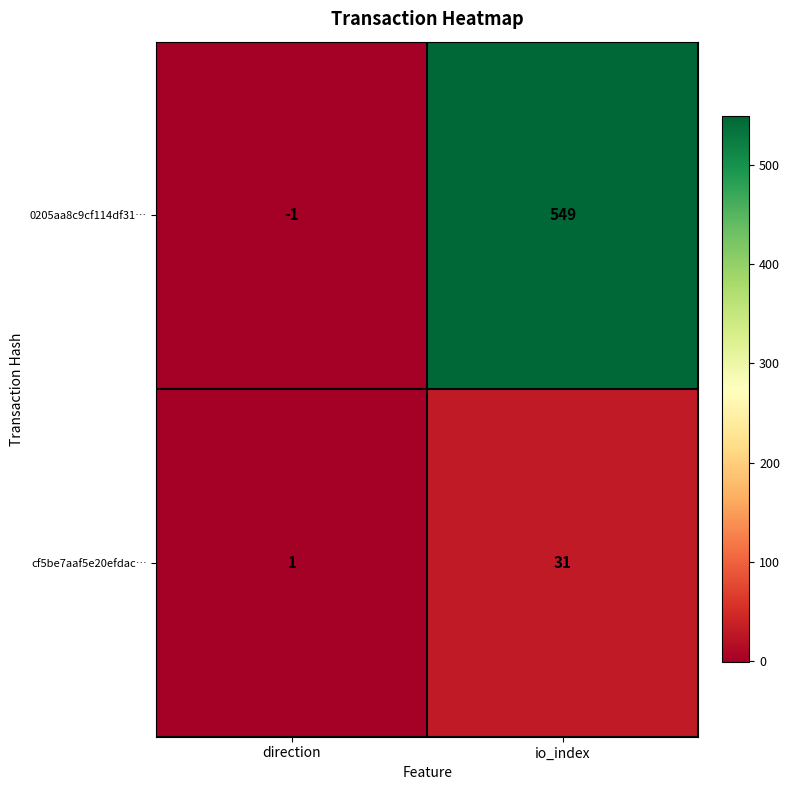

List the series in order of their peak value, lowest first.

cf5be7aaf5e20efdac…, 0205aa8c9cf114df31…